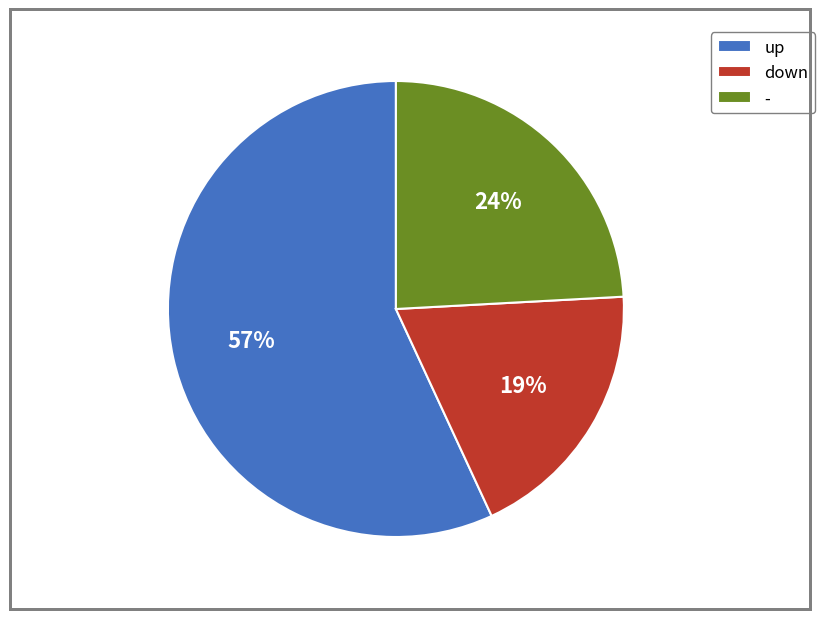

True or false: down accounts for 10% of the total.

False